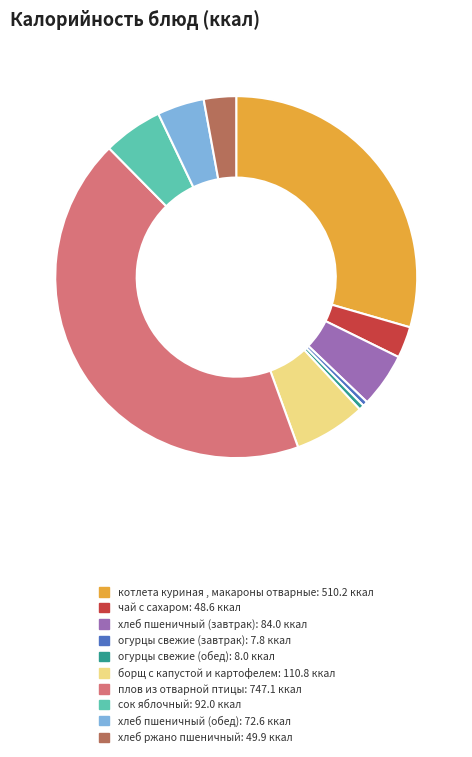

Is the sum of огурцы свежие (завтрак) and хлеб ржано пшеничный greater than half?

No